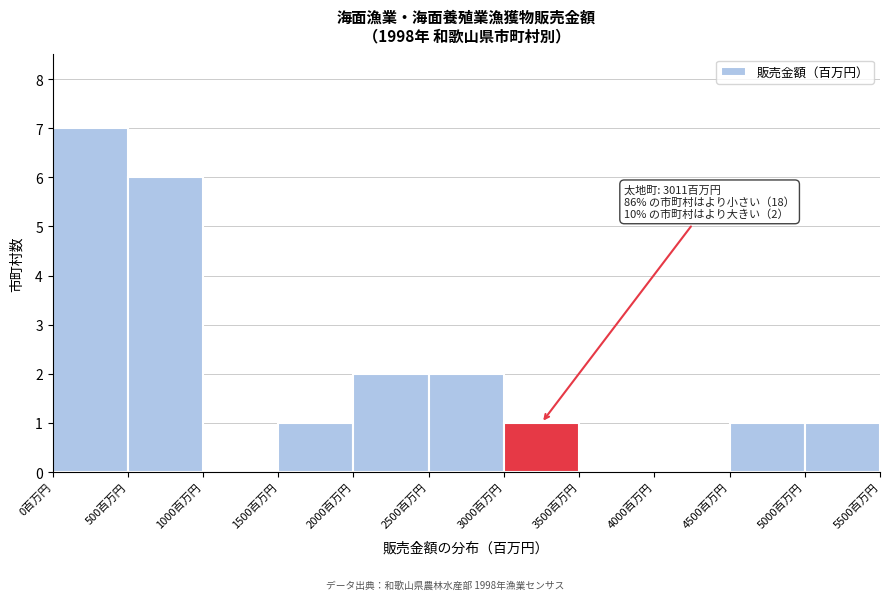

Which range on the x-axis has the tallest bar?

0 to 500